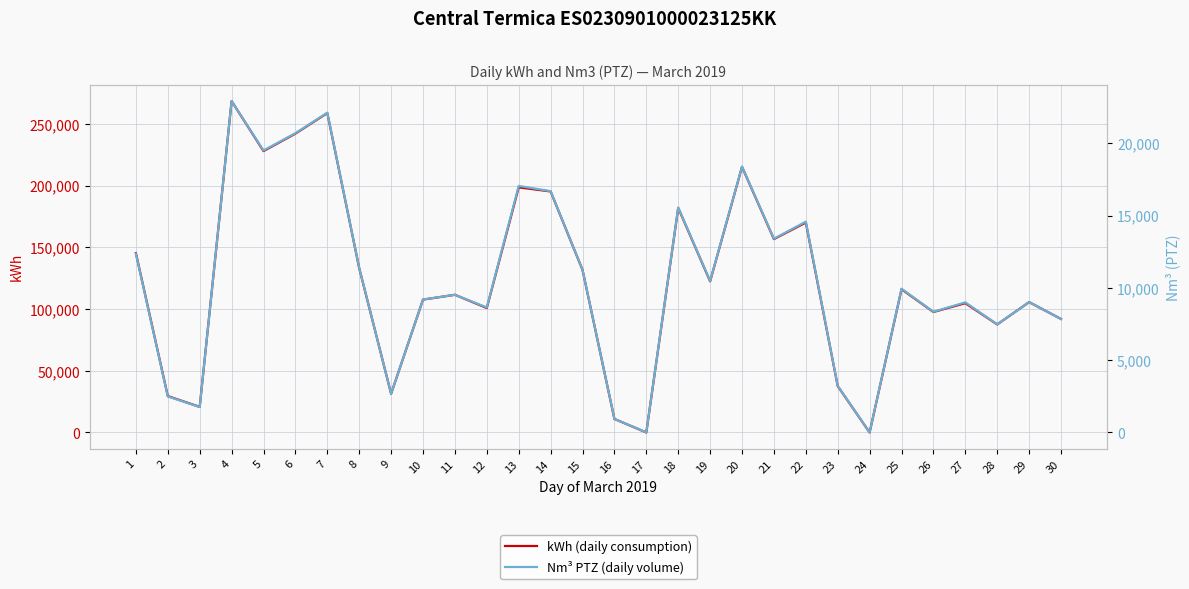

Which series has the widest spread of values?

kWh (daily consumption)